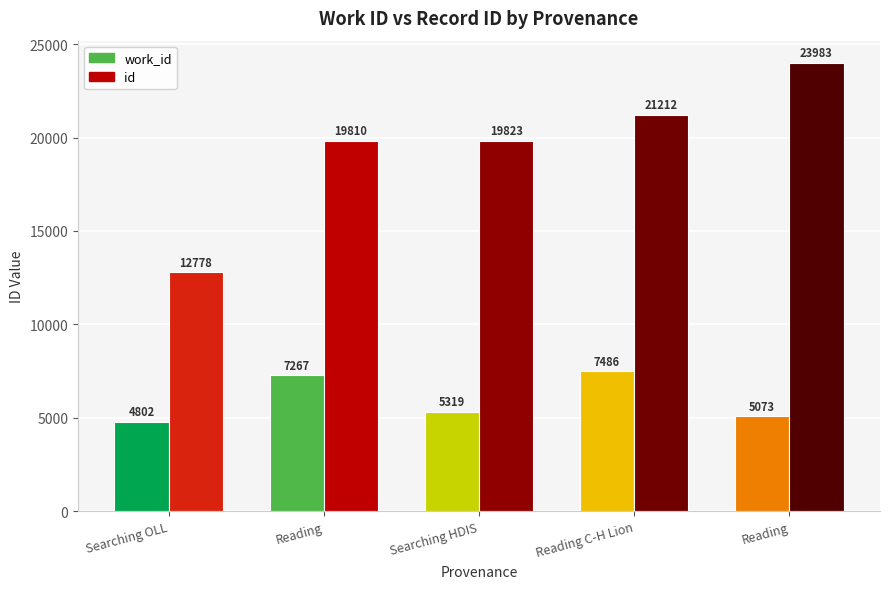

Where is work_id nearest to the value 6144?

Searching HDIS